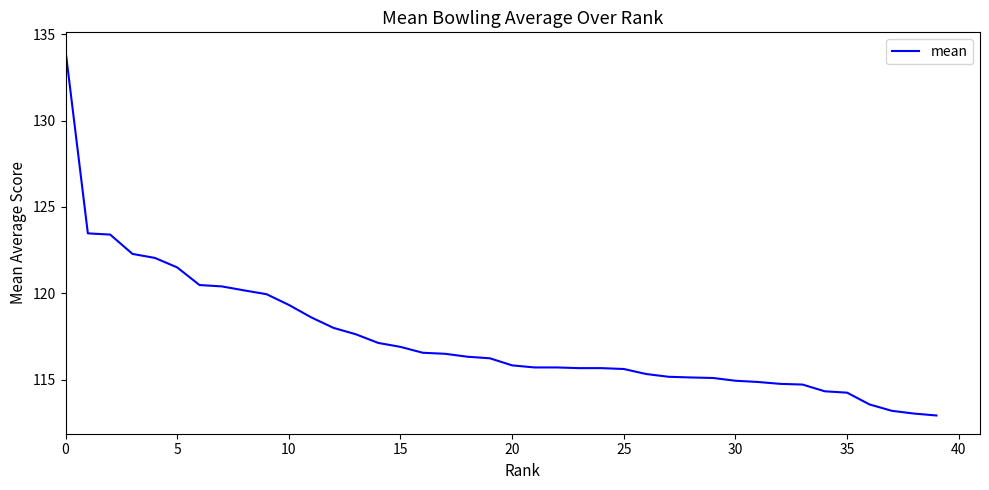

What is the greatest value displayed?

134.1